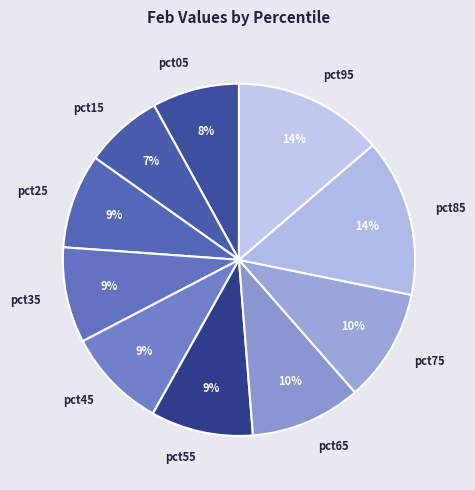

What is the smallest slice in the pie chart?

pct15